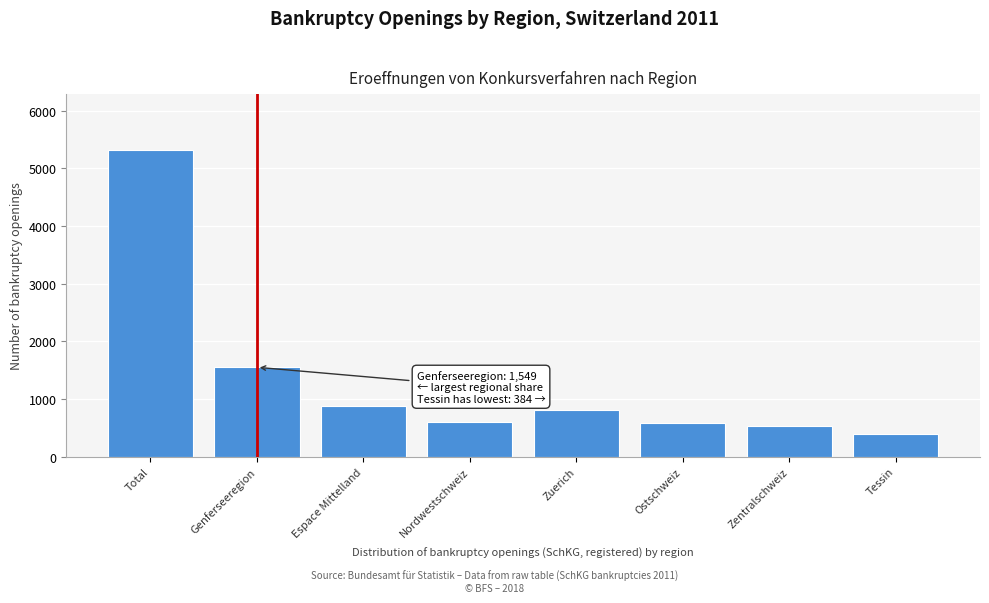

Reading left to right, list all the values displayed in this chart.

Total=5327	Genferseeregion=1549	Espace Mittelland=884	Nordwestschweiz=603	Zuerich=804	Ostschweiz=577	Zentralschweiz=526	Tessin=384